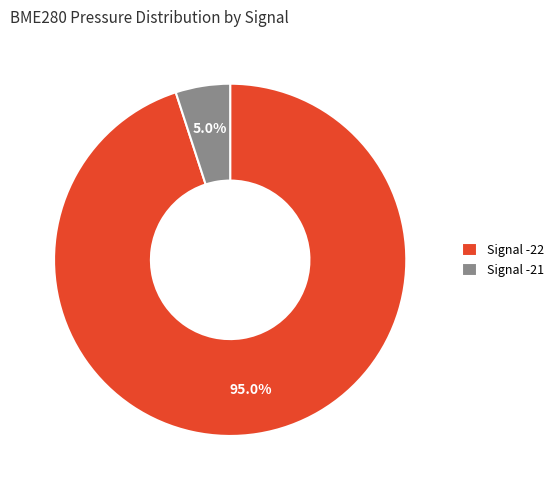

Between Signal -21 and Signal -22, which is larger?

Signal -22